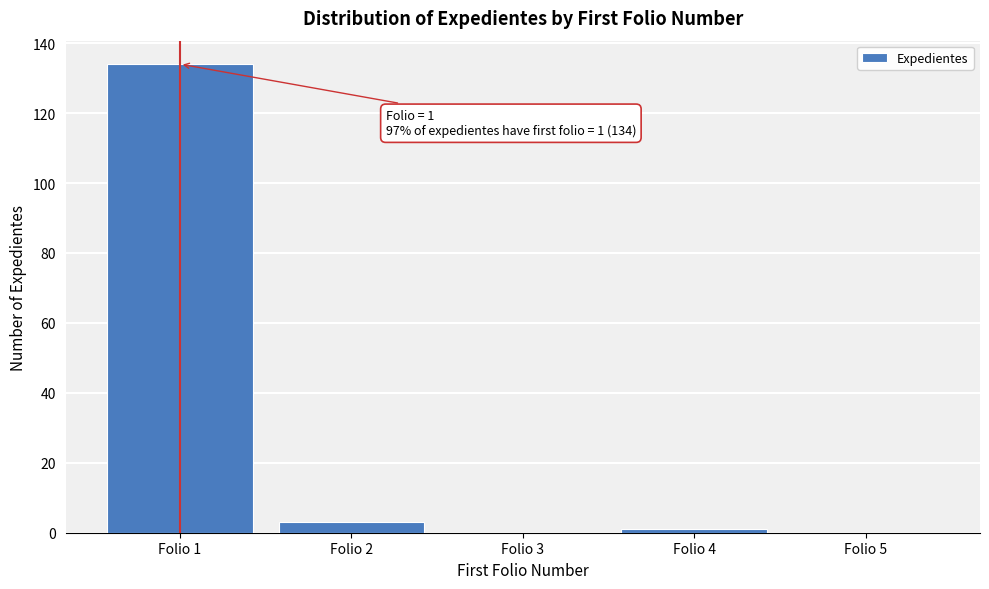

Reading left to right, extract all data points from this chart.

Folio 1=134	Folio 2=3	Folio 3=0	Folio 4=1	Folio 5=0